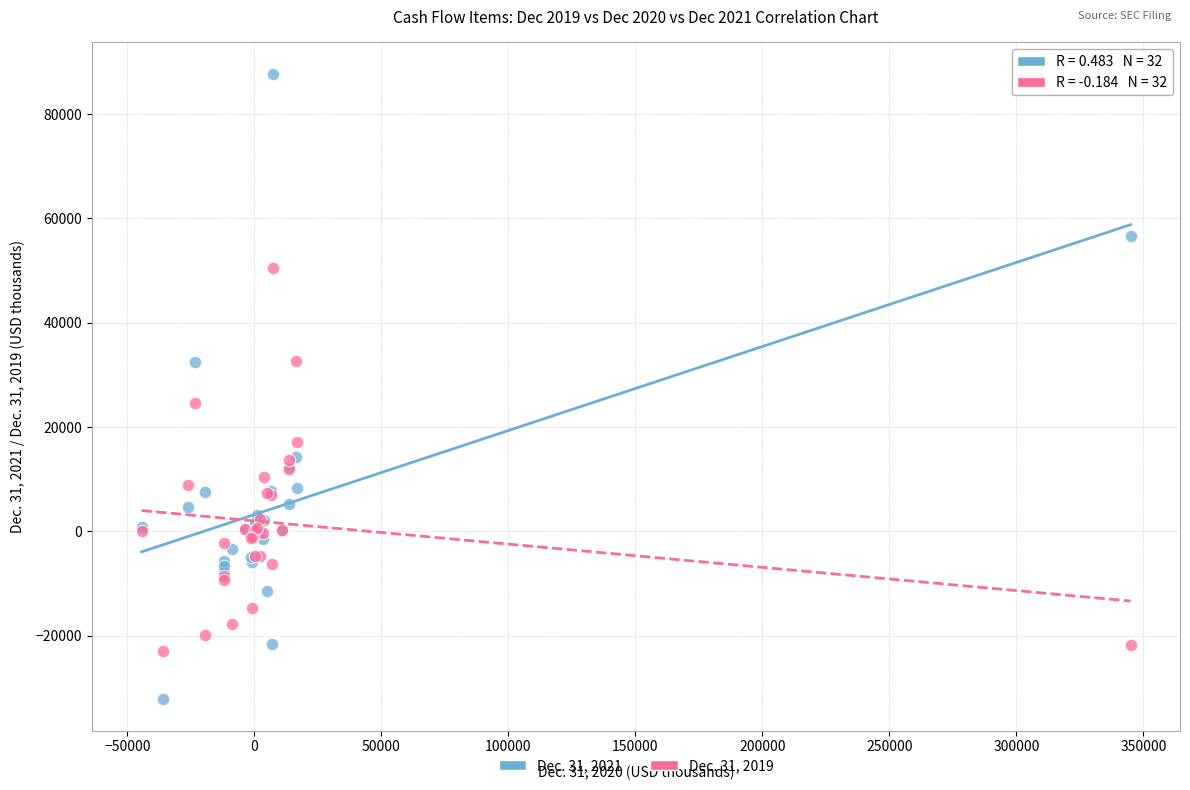

Across all series, what Y value is closest to 27765?

24692